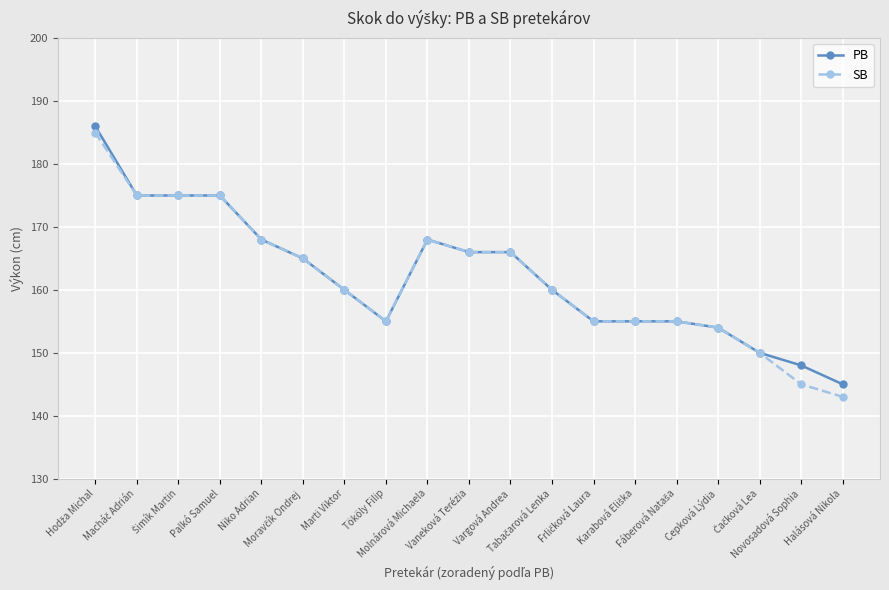

Is this an area chart (filled region under the line)?

No